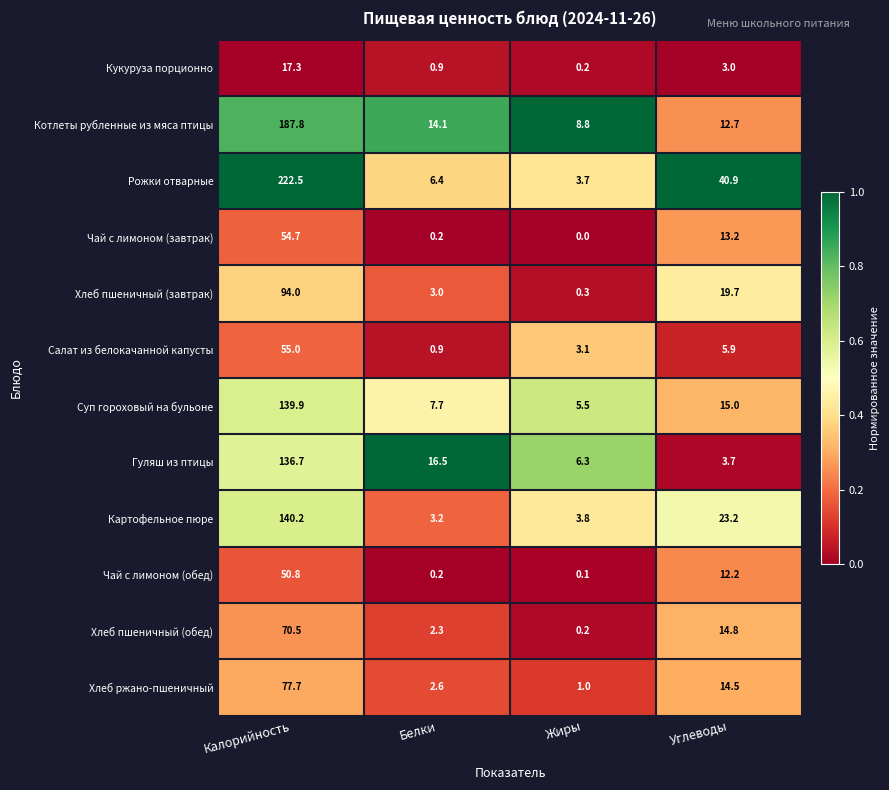

What is the average value of the Салат из белокачанной капусты series?

16.2